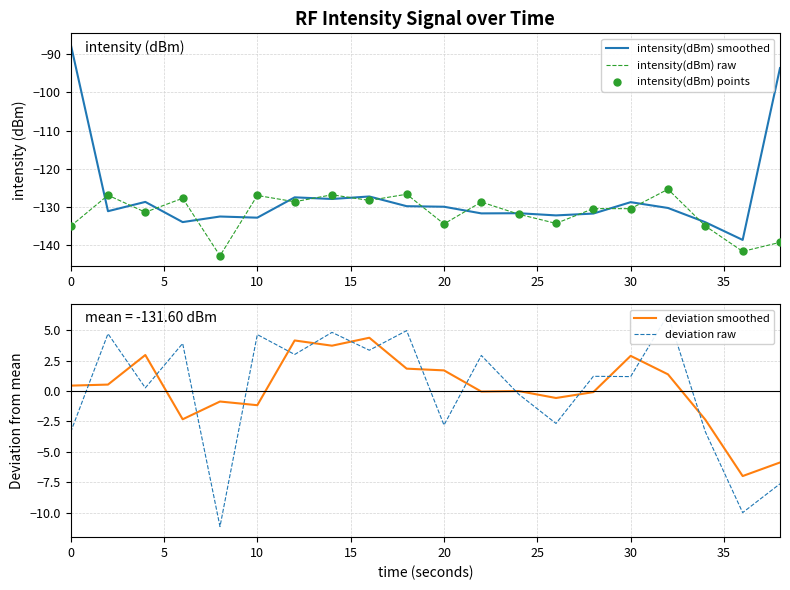

Which series has the largest Y range (max minus min)?

intensity(dBm) smoothed